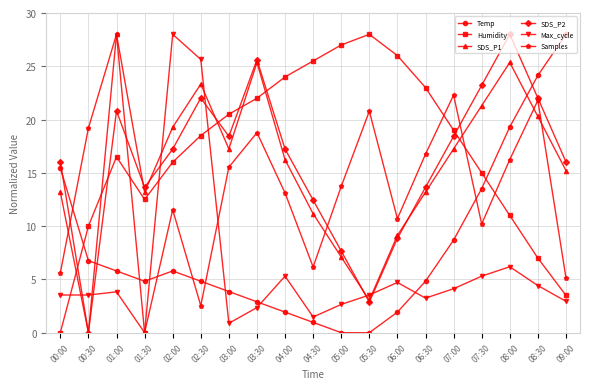

True or false: SDS_P2 and Samples cross at least once.

True